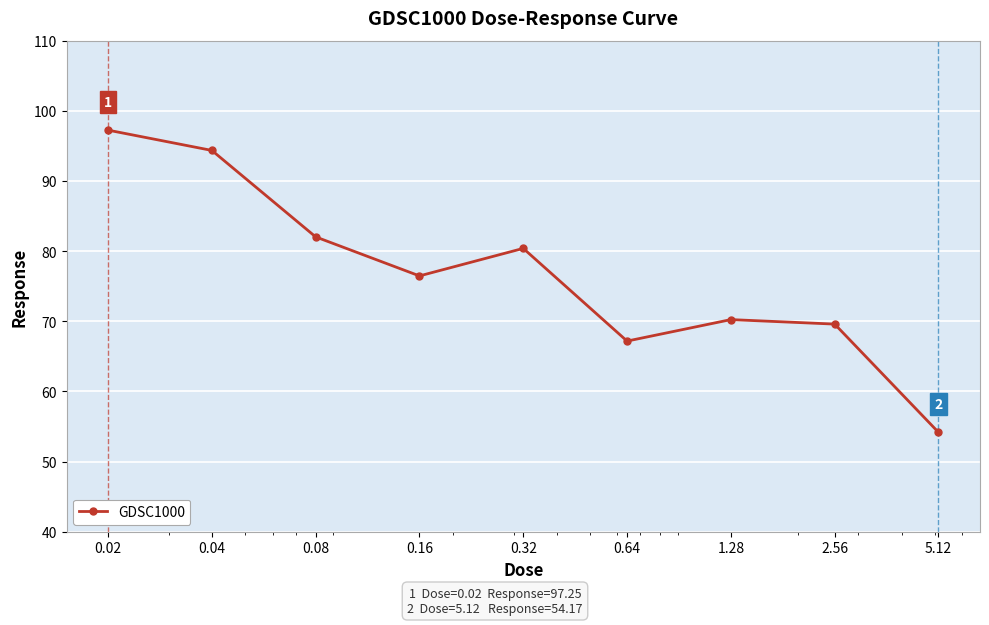

What is the sum of all values?

691.7